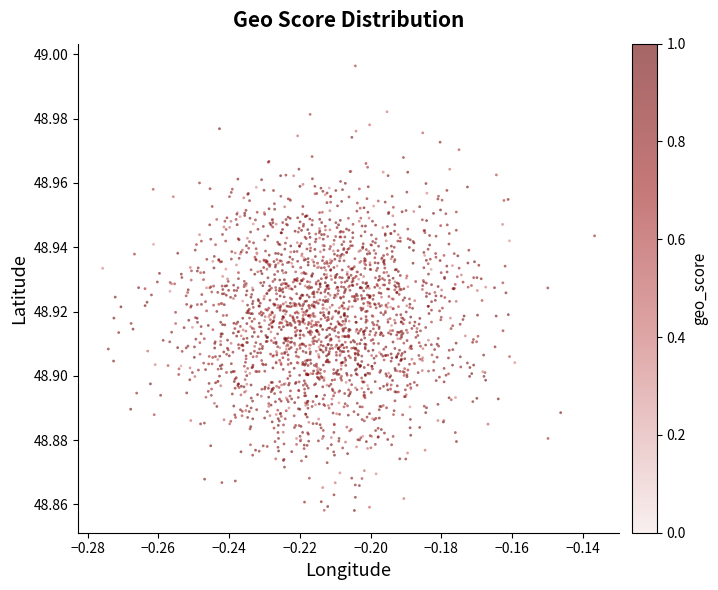

How many data points are displayed?

2160